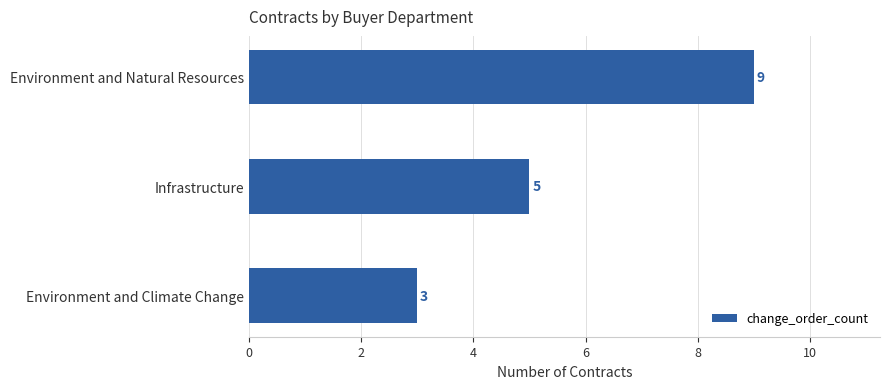

What is the minimum value shown in the chart?

3